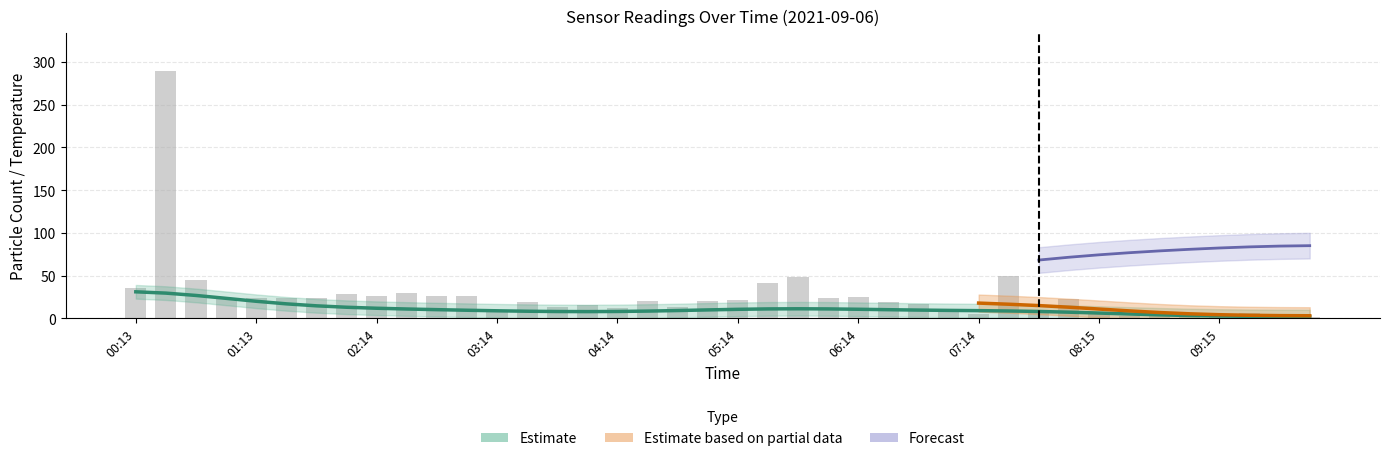

What is the minimum value shown in the chart?

1.6